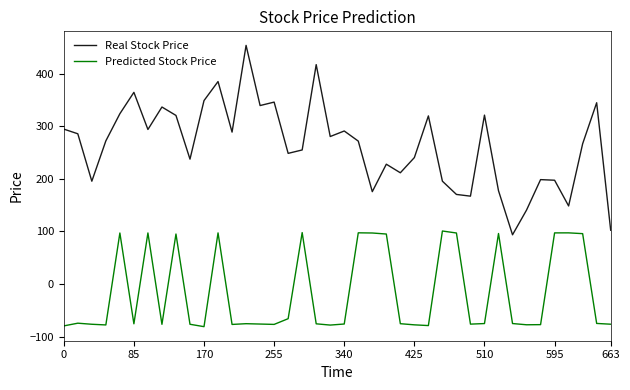

How many interior local peaks does the Real Stock Price series have?

12